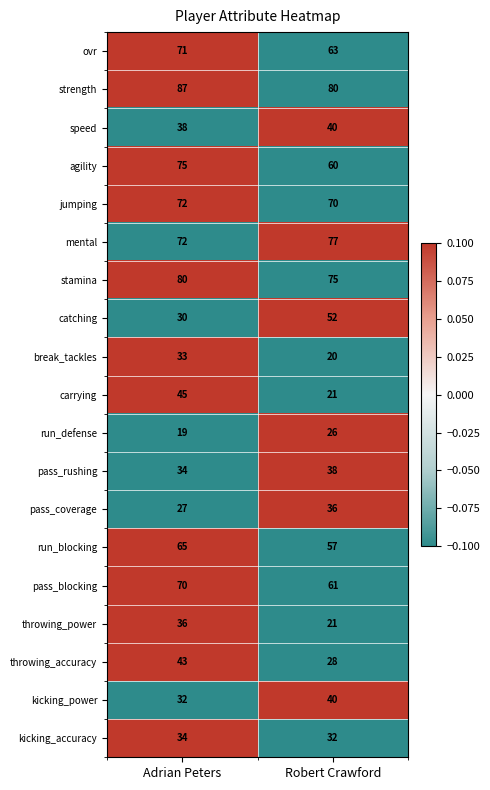

What is the difference between the highest and lowest values at Robert Crawford?

60